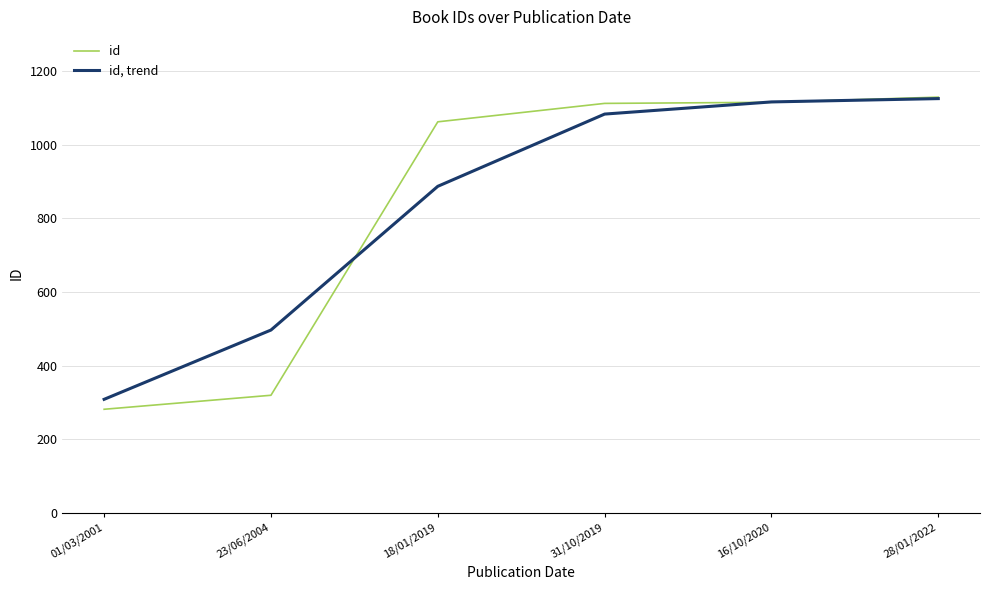

What is the spread (max minus min) of values at 23/06/2004?

177